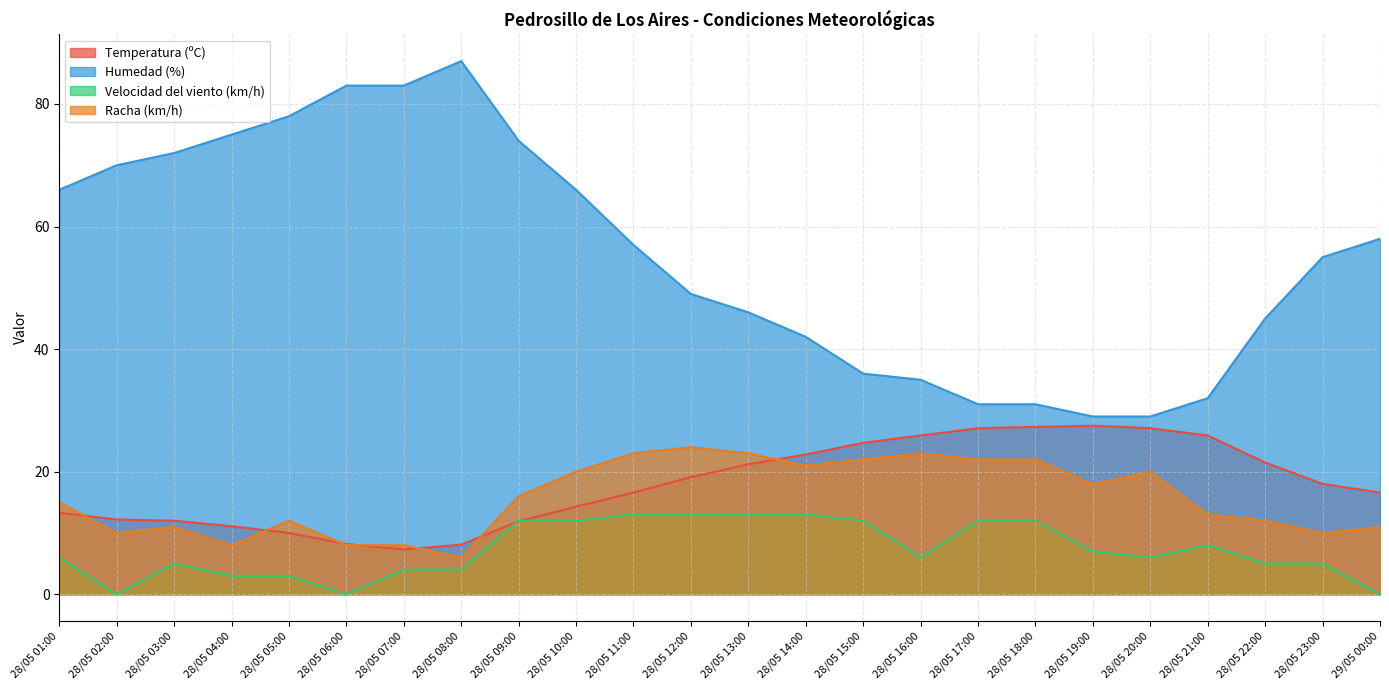

What is the approximate value of Temperatura (ºC) at 28/05 16:00?

25.9